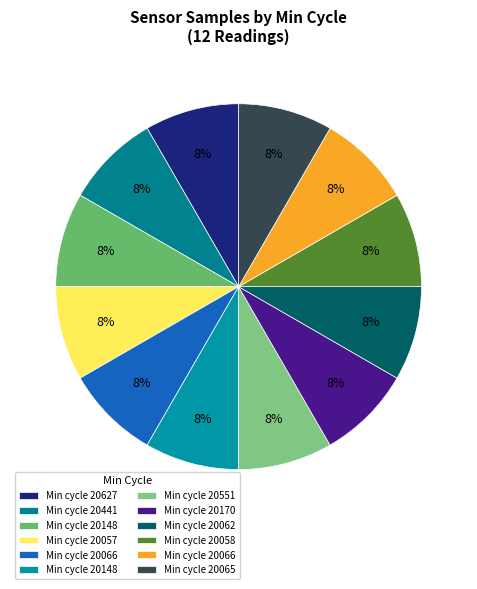

Is there a majority slice in this chart?

No